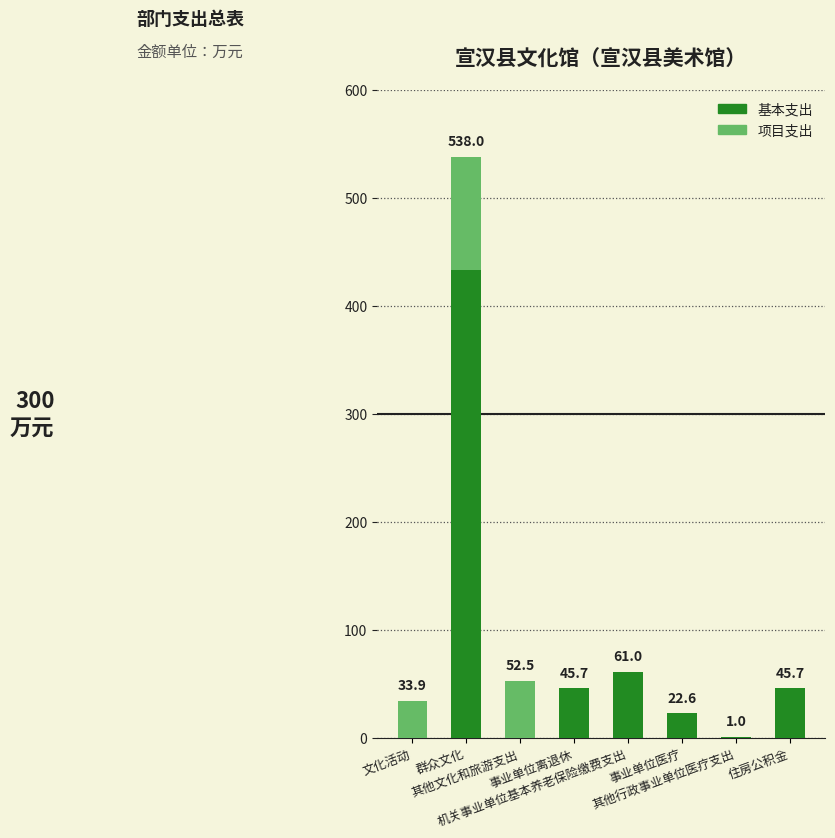

What is the maximum value for 基本支出?

433.0